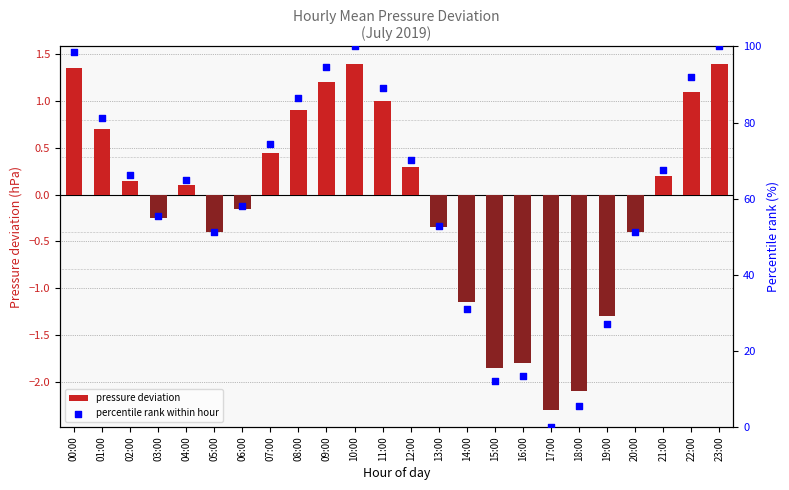

What is the total value across all series at 21:00?

67.8